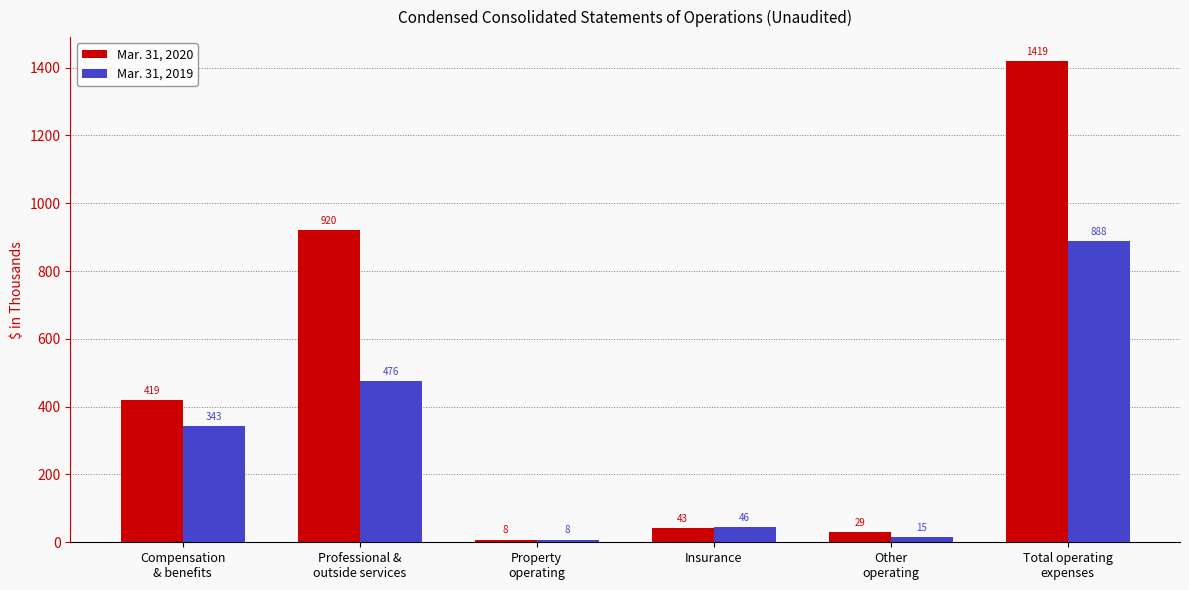

What is the difference between the Mar. 31, 2019 values at Property
operating and Other
operating?

7